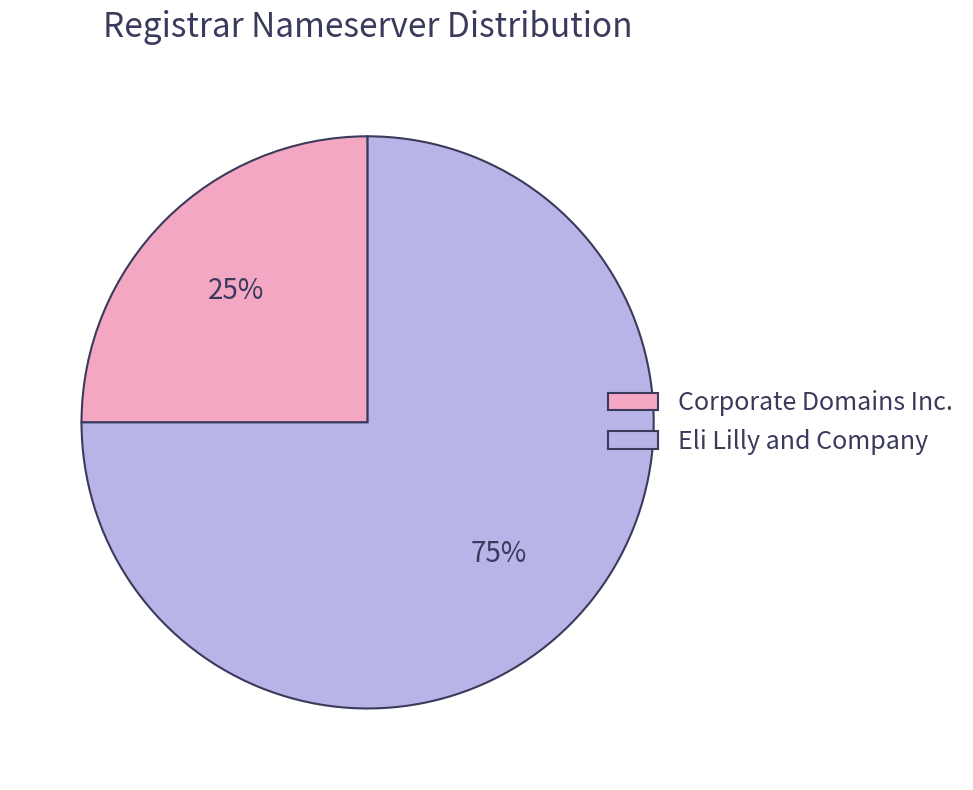

How many segments does this pie chart have?

2